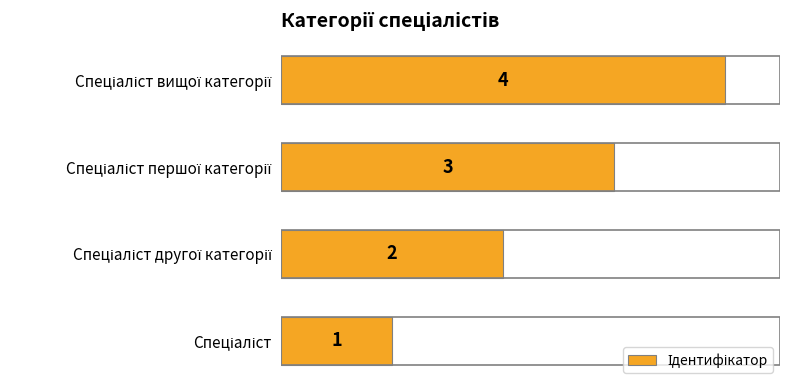

How many values are between 2 and 4?

3